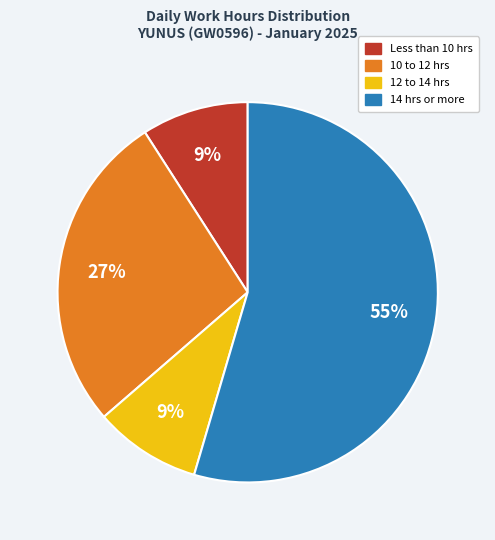

To the nearest percent, what is the average slice percentage?

25%